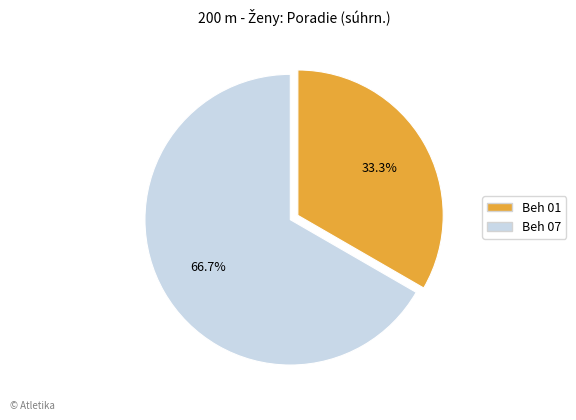

True or false: Beh 07 accounts for 77% of the total.

False